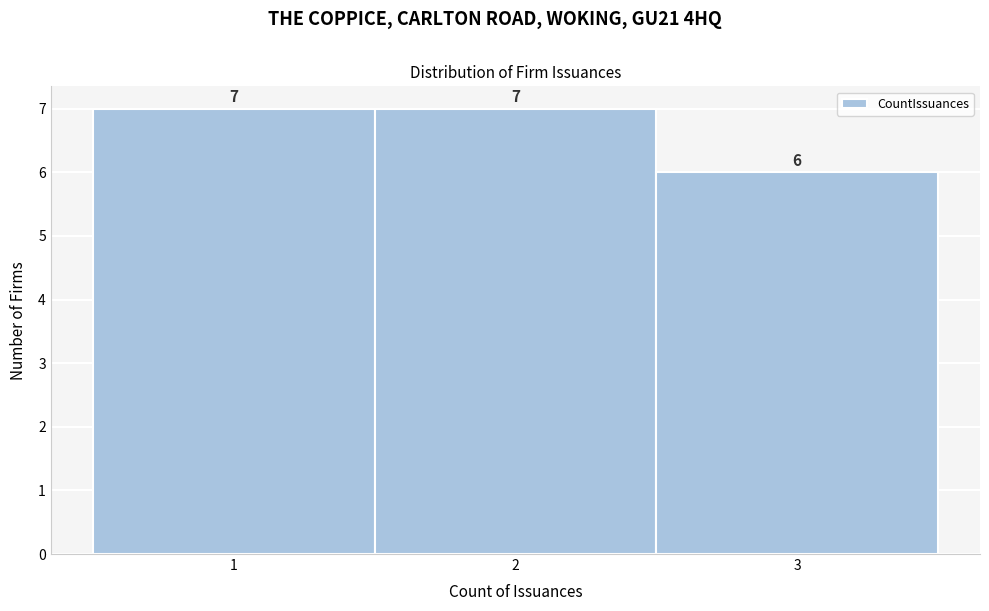

How tall is the bar that spans 0.5 to 1.5 on the x-axis?

7